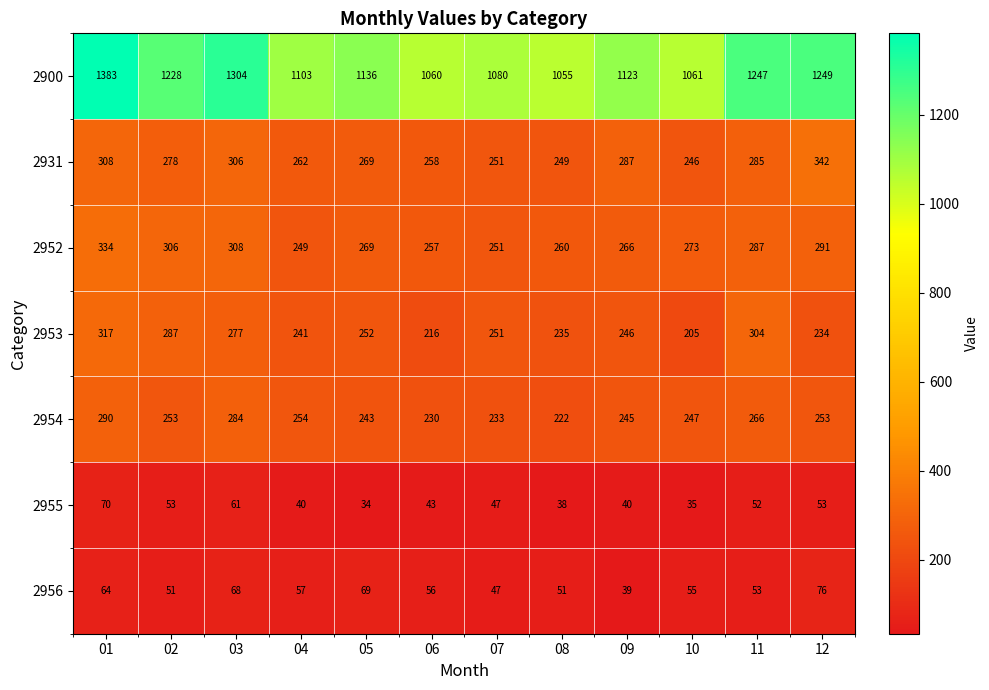

What is the sum of all 2955 values?

566